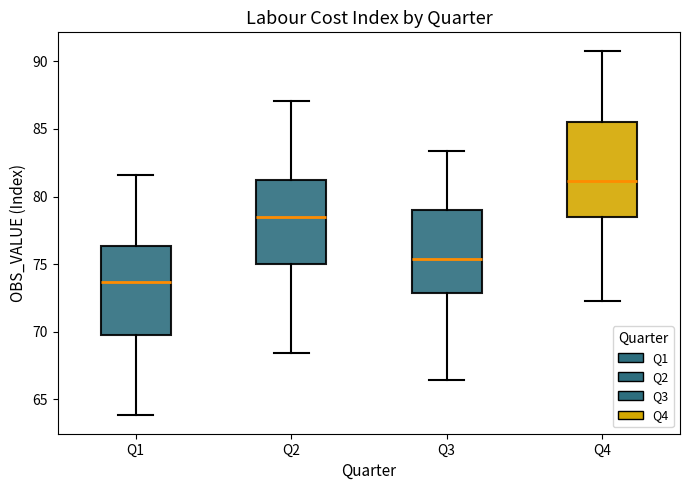

Which box has the highest median line?

Q4